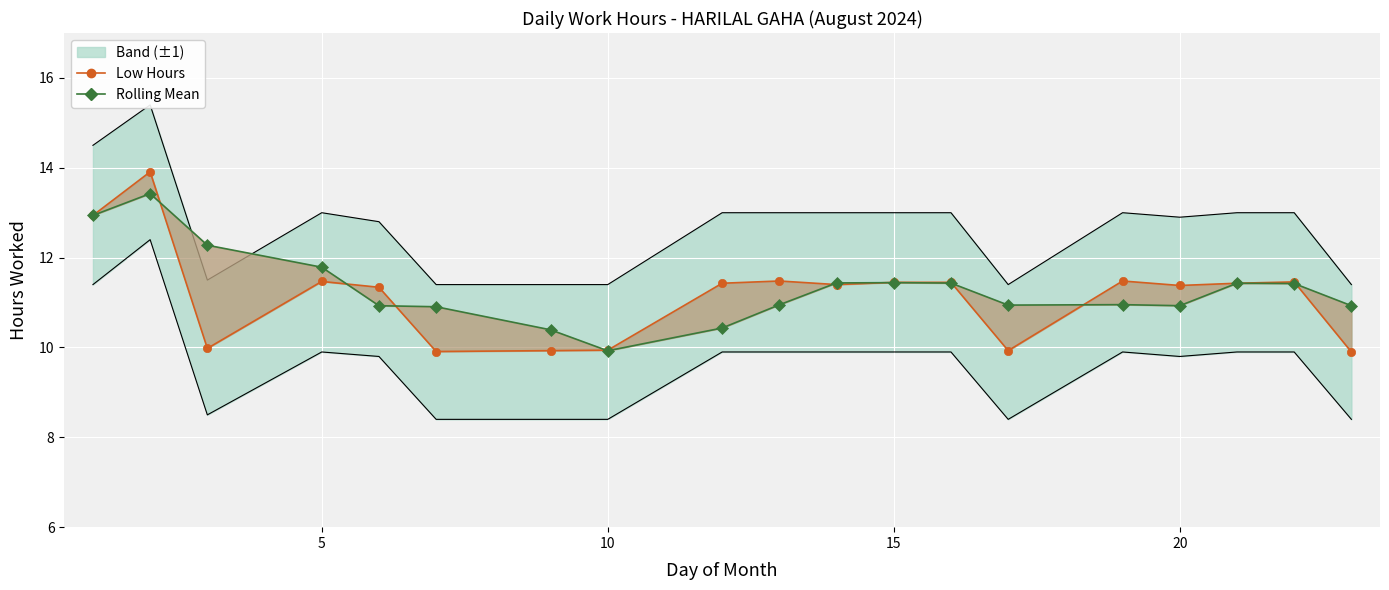

After their last crossing, which series has the higher values: Rolling Mean or Low Hours?

Rolling Mean